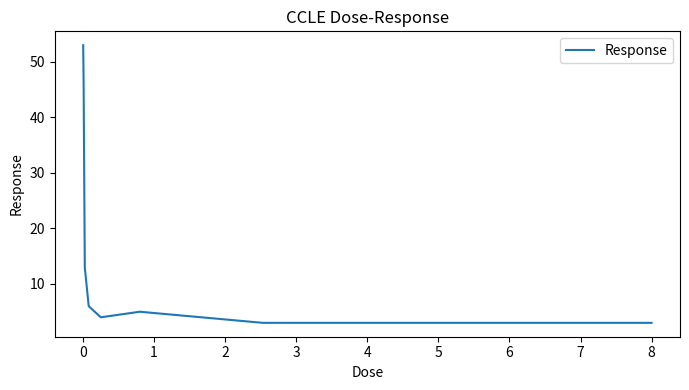

What is the average value?

17